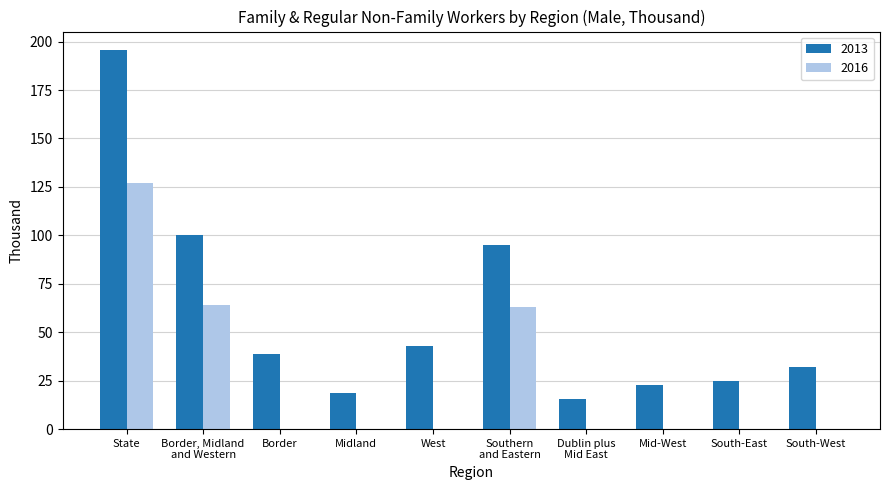

At which category is the sum across all series the highest?

State